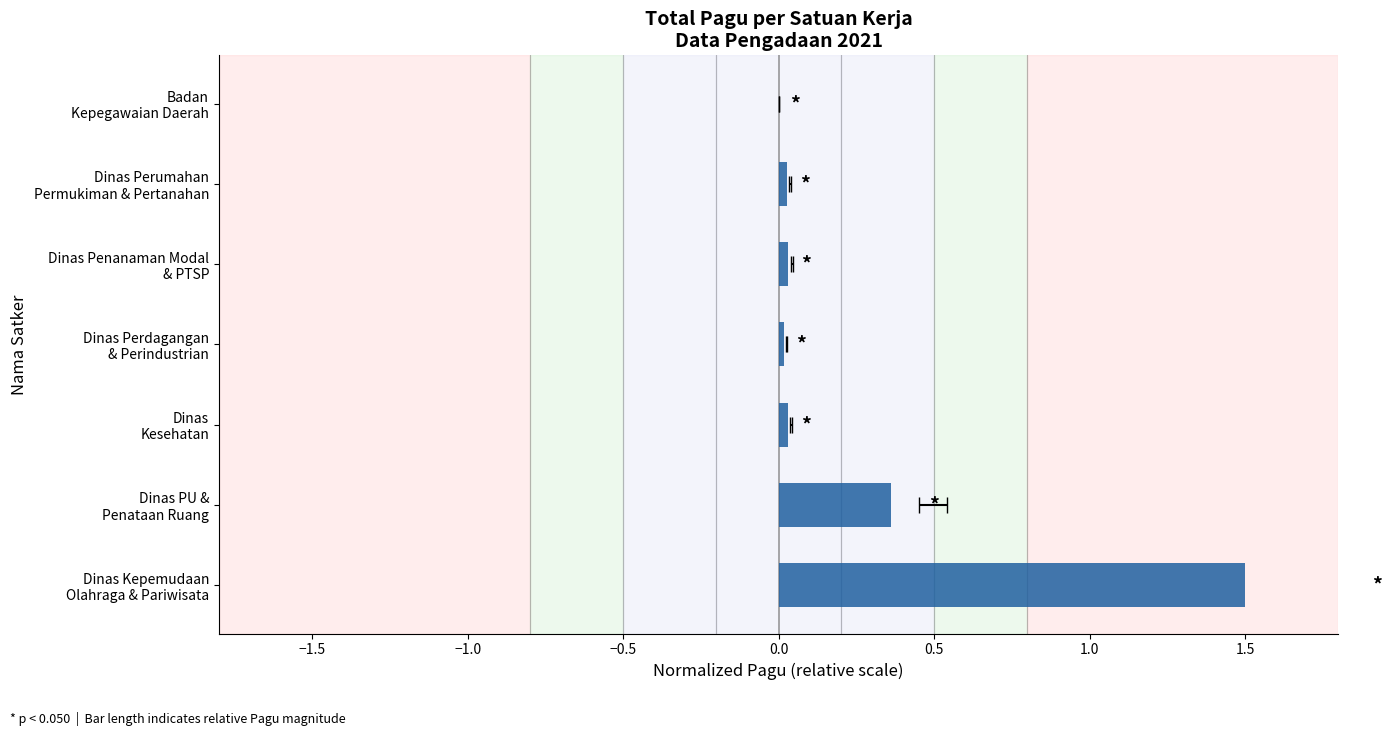

What is the value of the 2nd bar from the left?

0.4